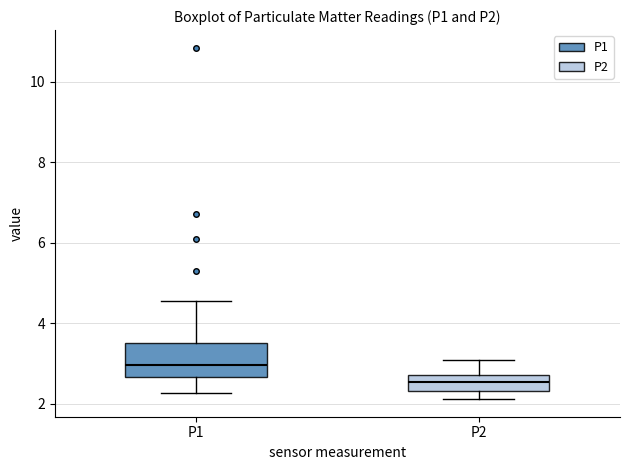

Where is the lower edge of the box for P2 on the y-axis? The values are not printed on the chart, so give them approximately, as read against the axis.

2.4